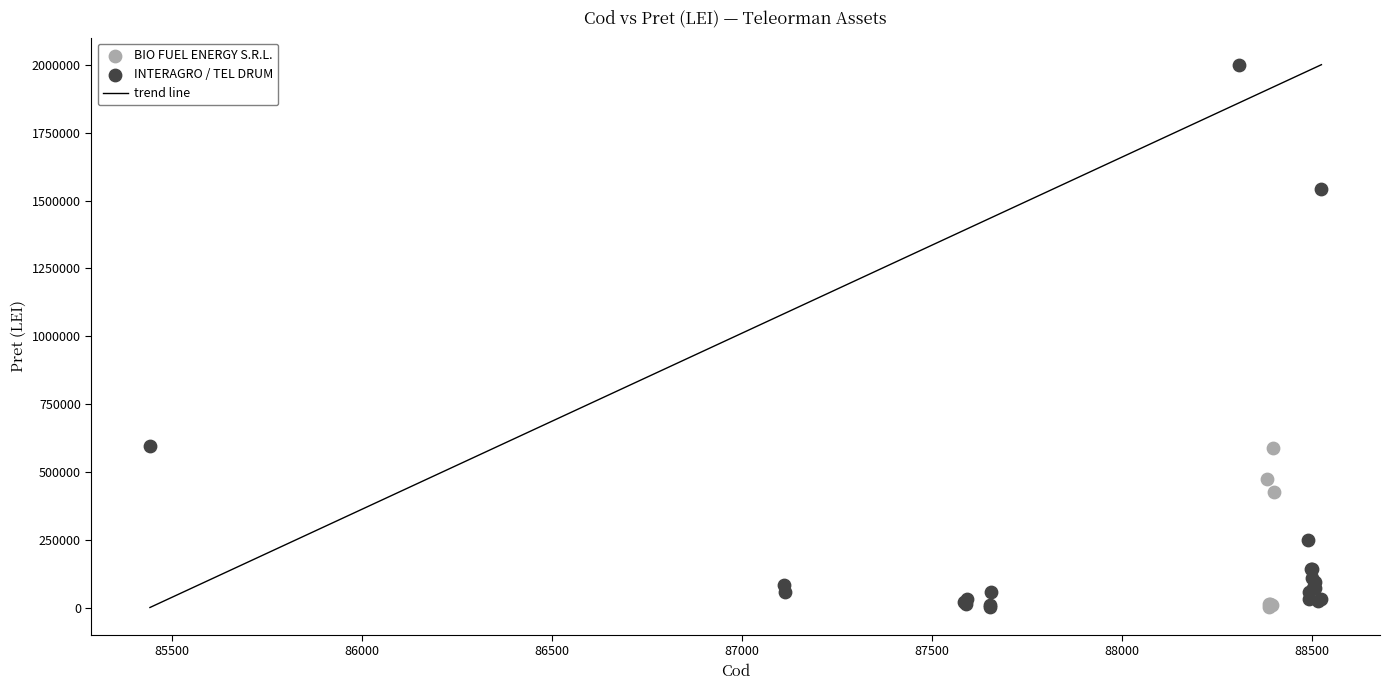

Which series has the widest spread of Y values?

INTERAGRO / TEL DRUM